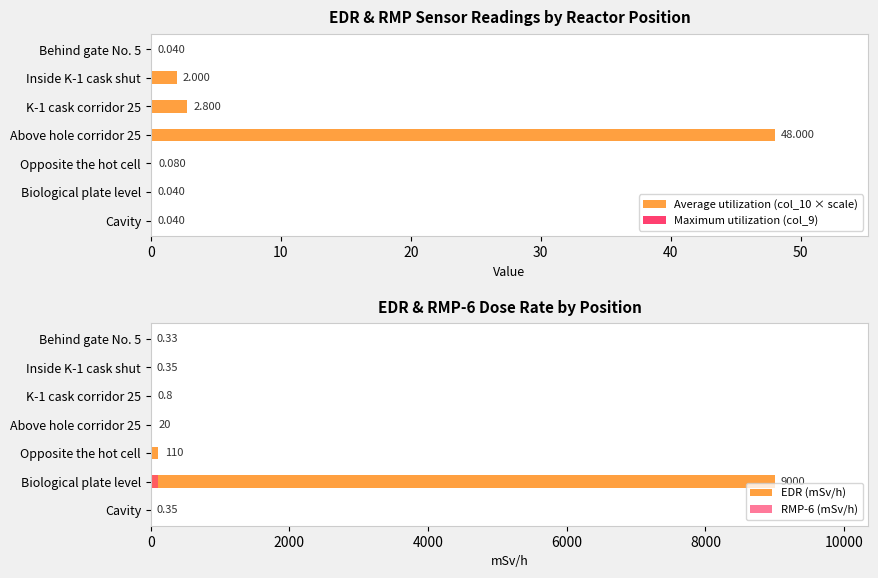

How many data points in RMP-6 (mSv/h) are above 4?

4